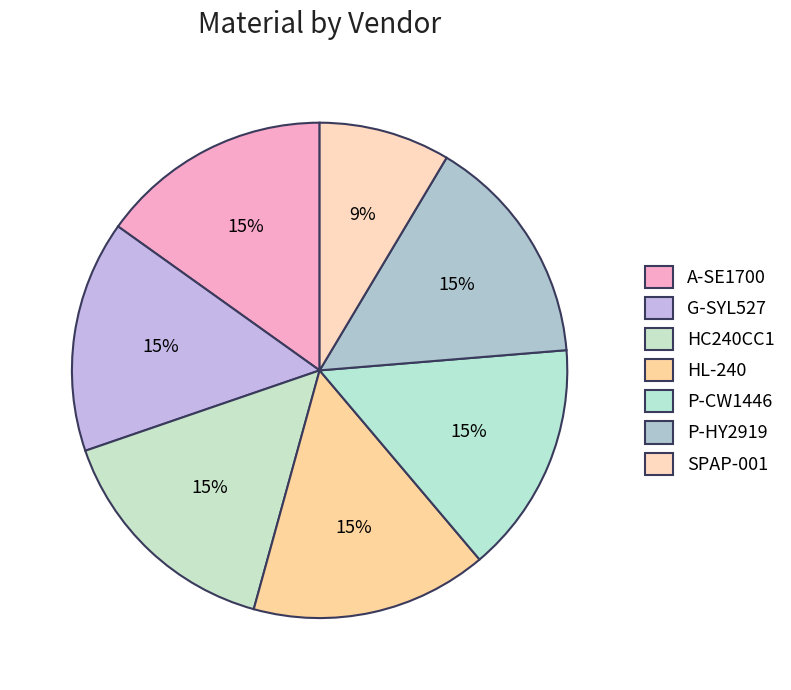

To the nearest percent, what is the difference between the largest and smallest slice percentages?

7%